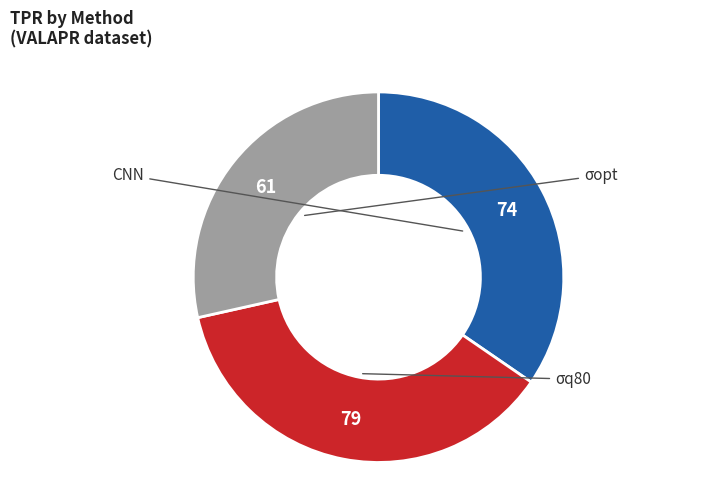

To the nearest percent, what is the difference between the largest and smallest slice percentages?

8%